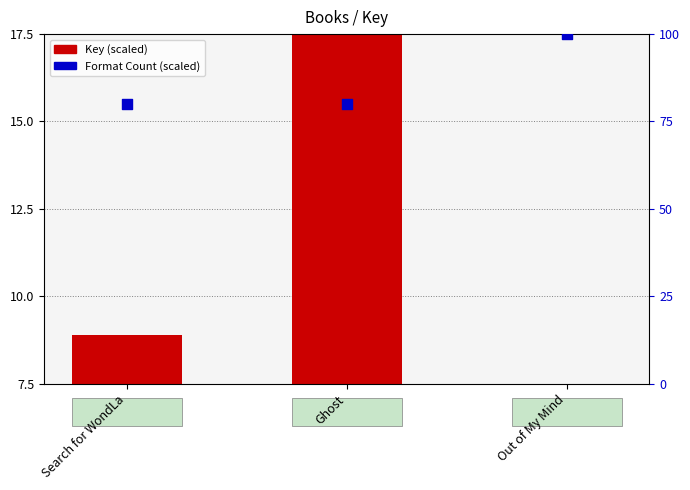

Is the value of Key (scaled) at Out of My Mind greater than the value of Format Count (scaled) at Ghost?

No